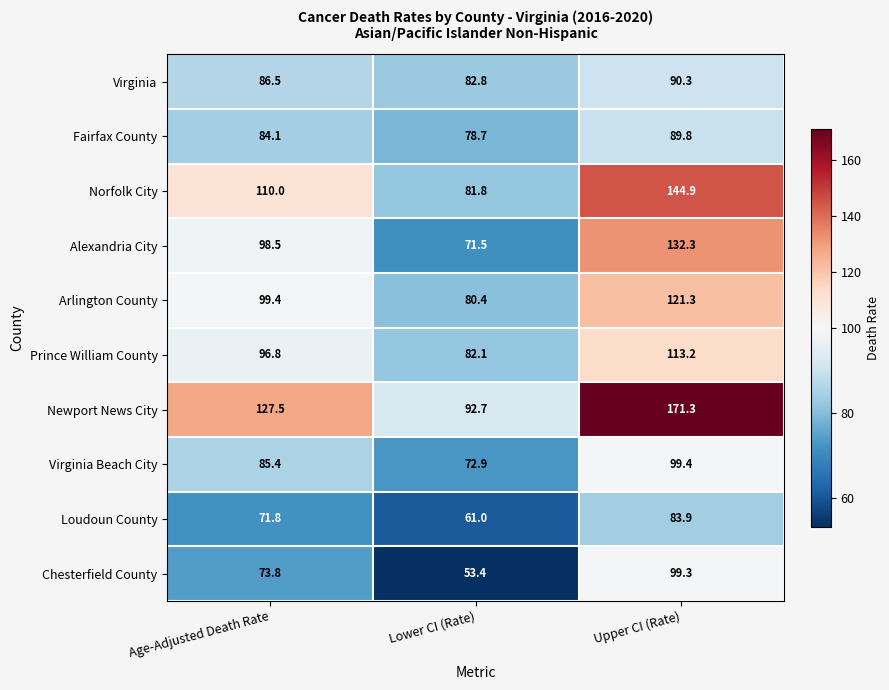

Count the number of categories in the chart.

3